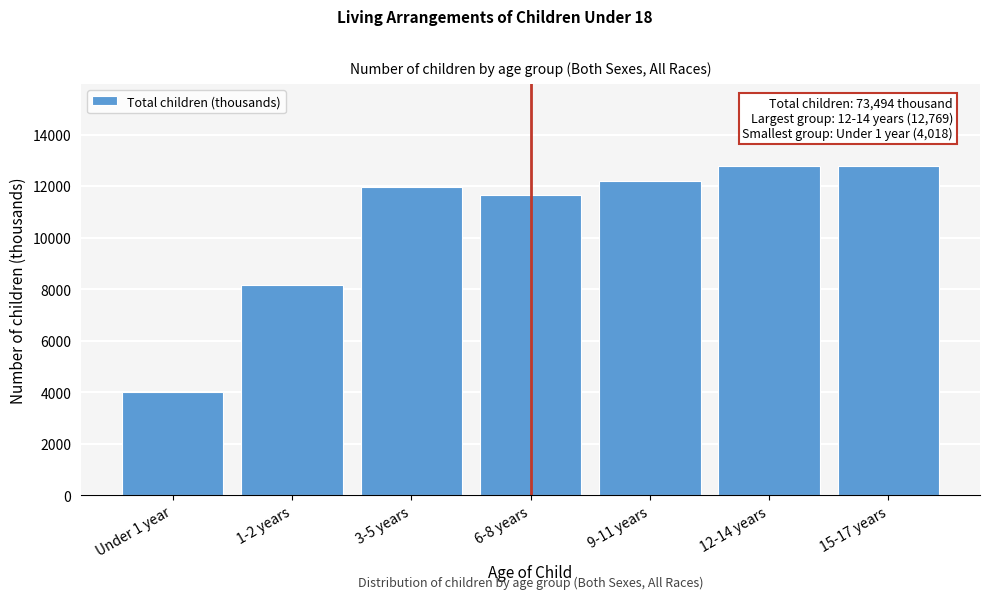

What is the average value?

10499